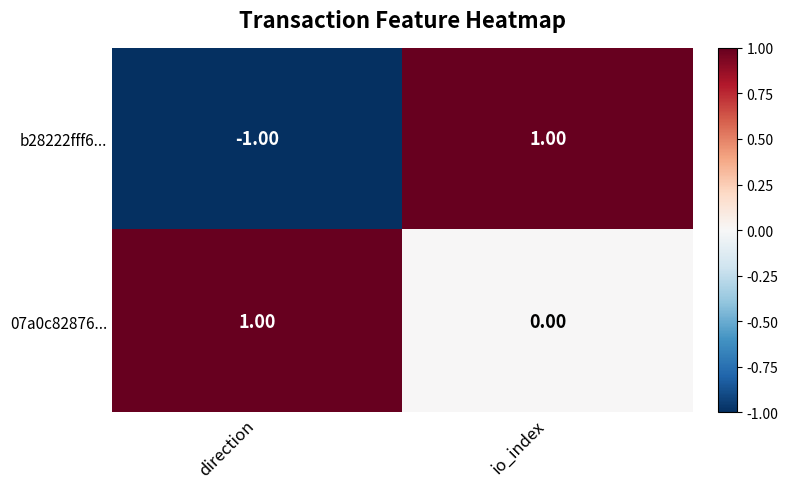

Which series has the widest spread of values?

b28222fff6...